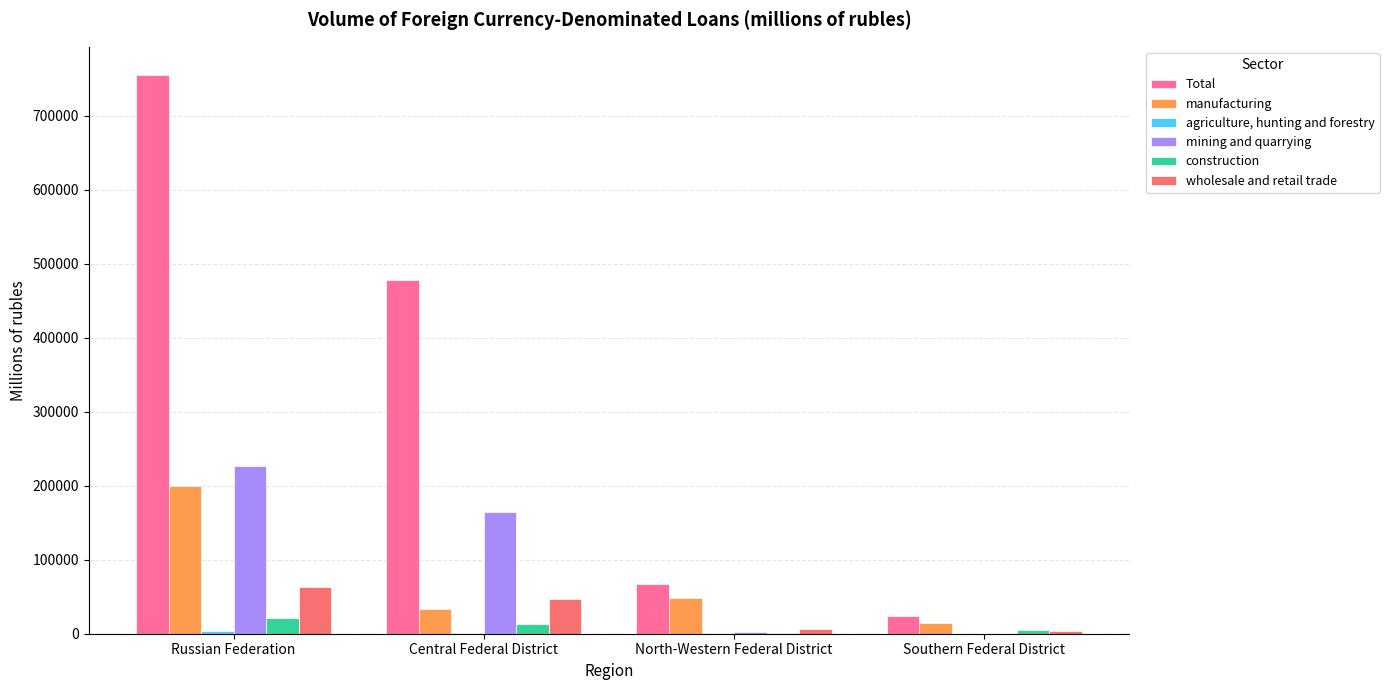

What is the approximate value of construction at Southern Federal District?

4471